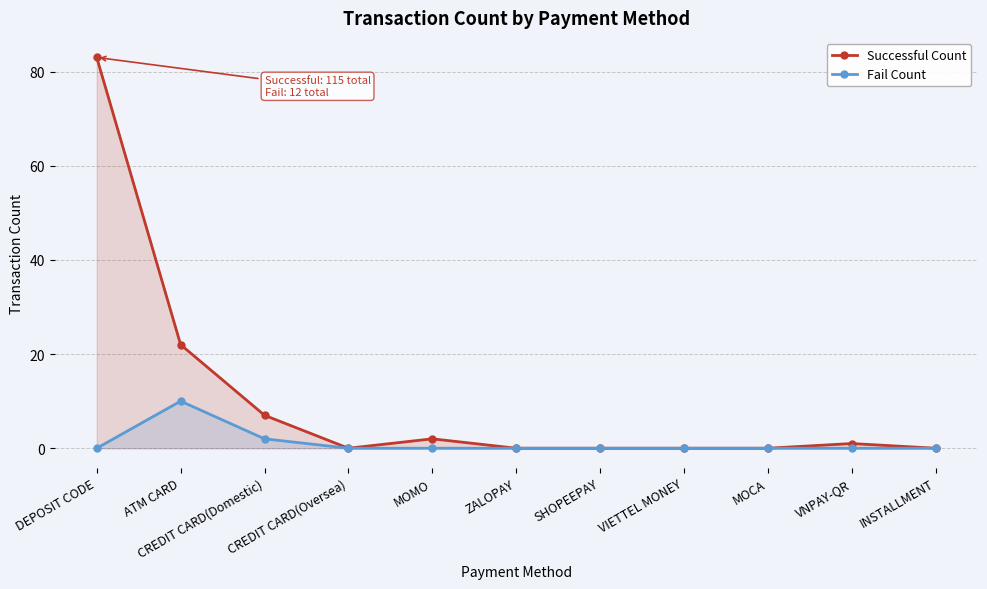

What is the label of the 9th point from the right?

CREDIT CARD(Domestic)